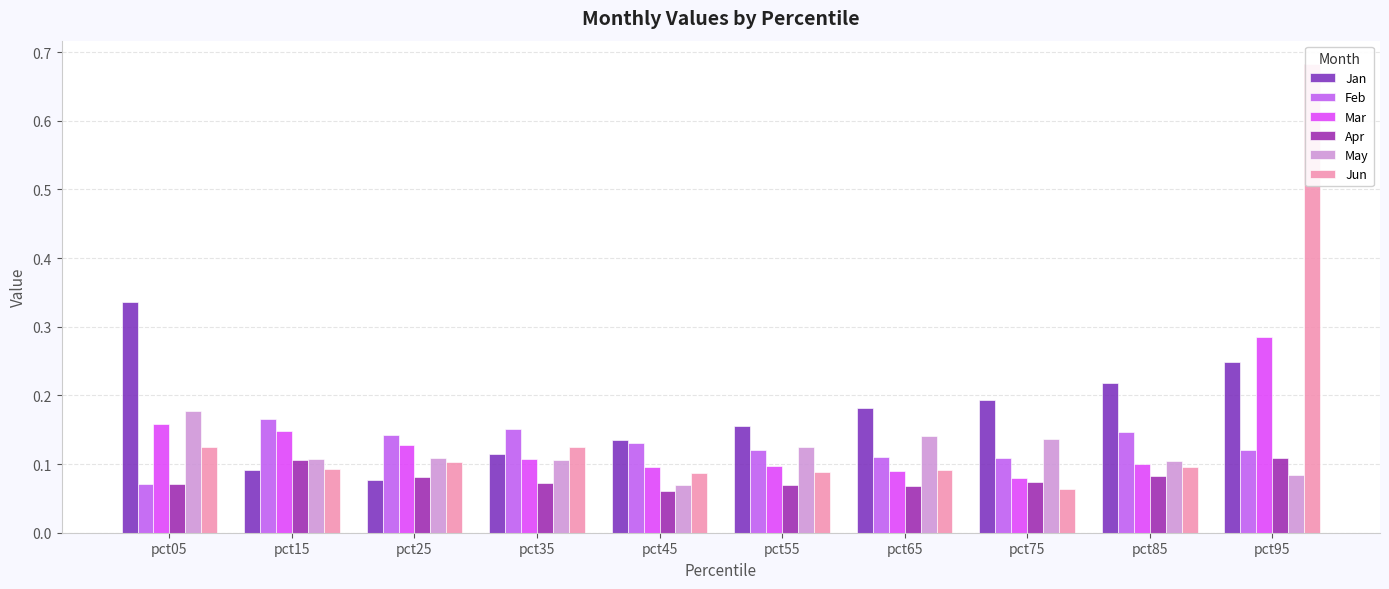

Are the bars grouped side by side (vs. stacked)?

Yes